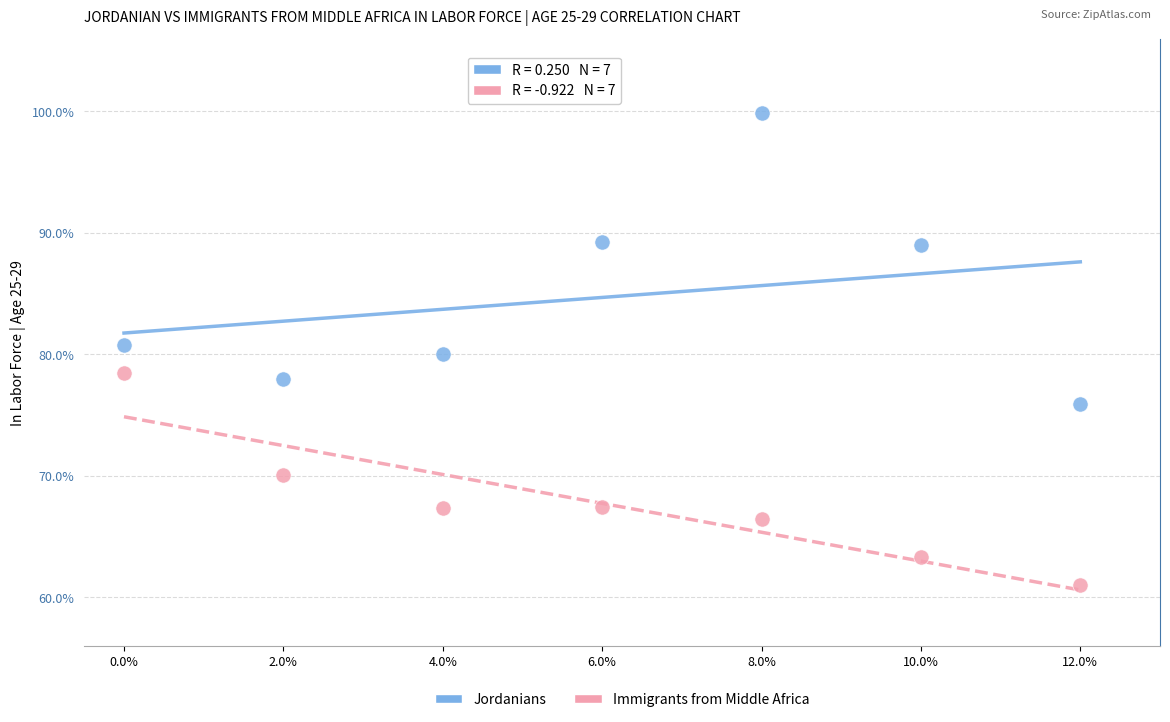

What are all the series names shown in the legend?

Jordanians, Immigrants from Middle Africa